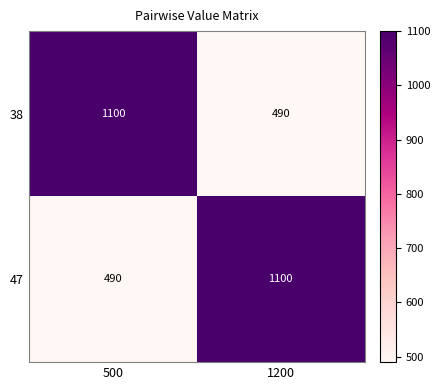

Reading left to right, list all the values displayed in this chart.

38: 1100	490
47: 490	1100